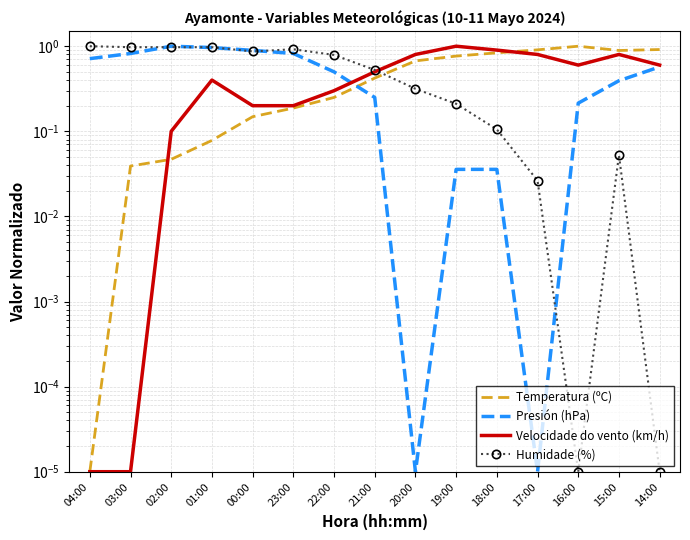

What is the label of the 13th point from the left?

16:00